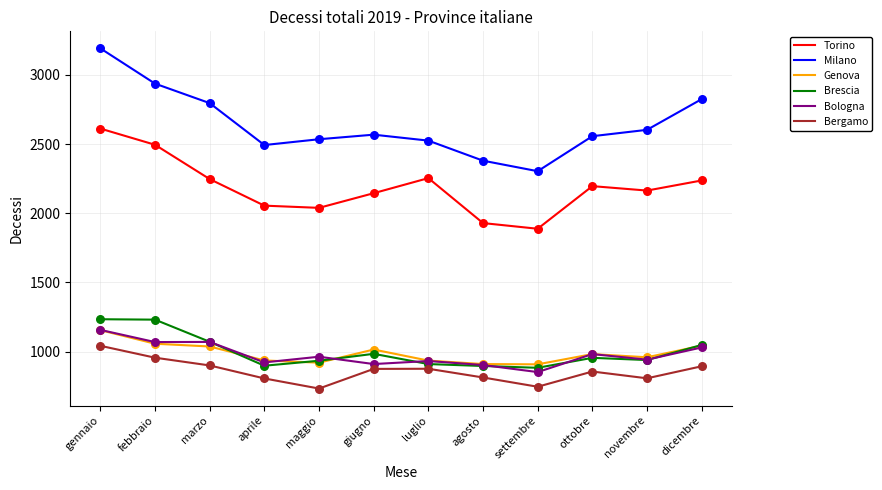

At how many categories does at least one series exceed 1133?

12